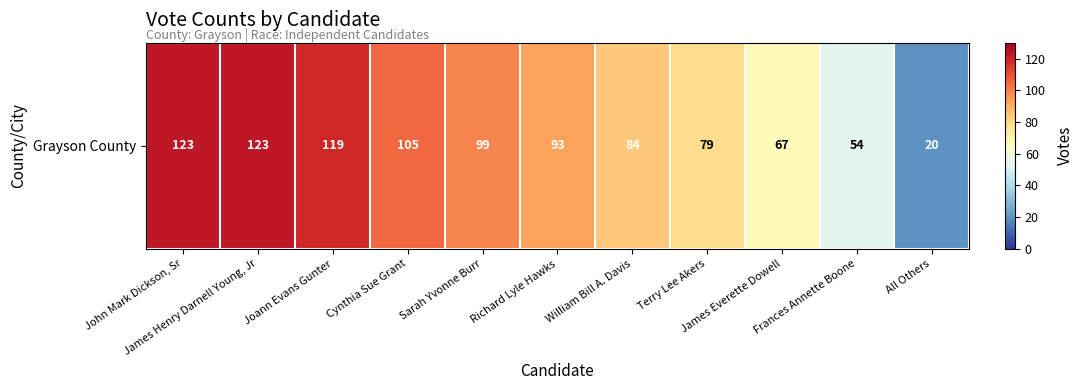

Between James Everette Dowell and Sarah Yvonne Burr, which is larger?

Sarah Yvonne Burr